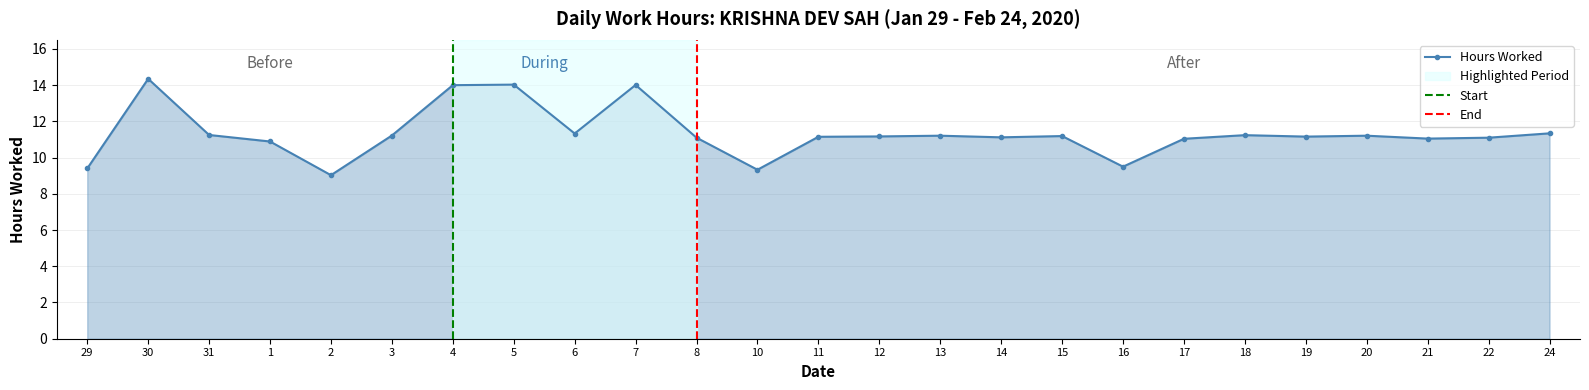

What is the label of the 15th point from the right?

8